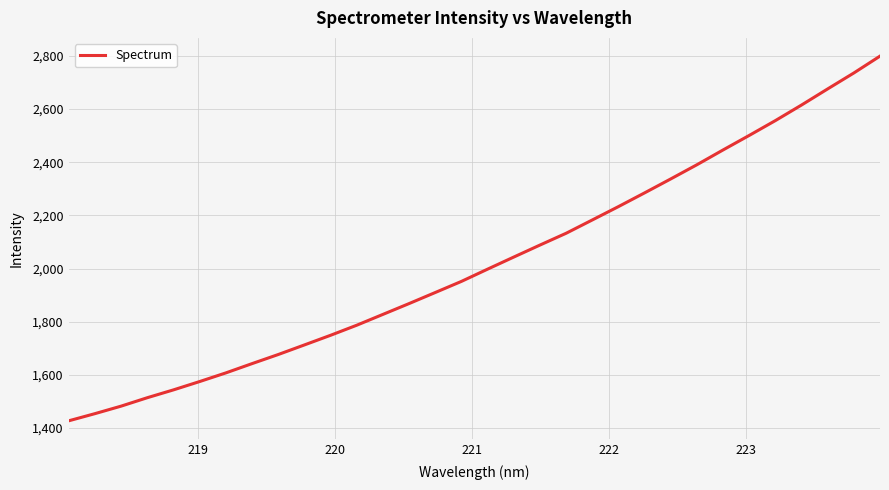

What is the difference between the maximum and minimum values?

1371.6